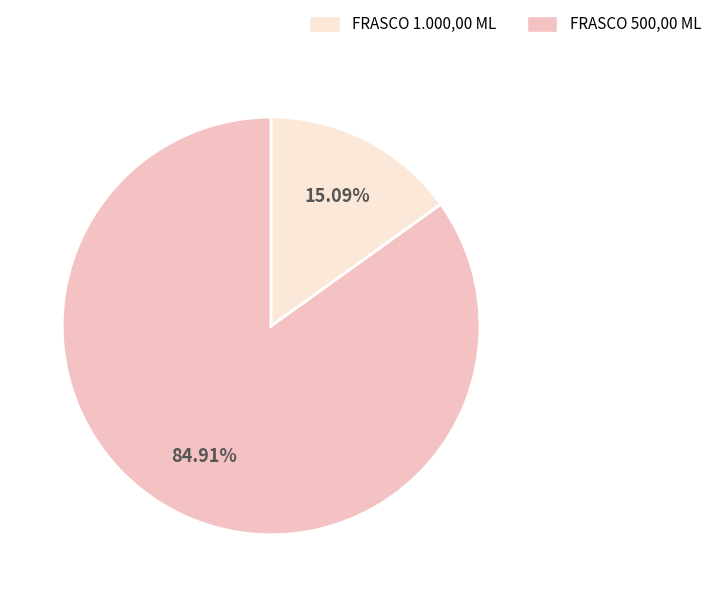

Is there a majority slice in this chart?

Yes